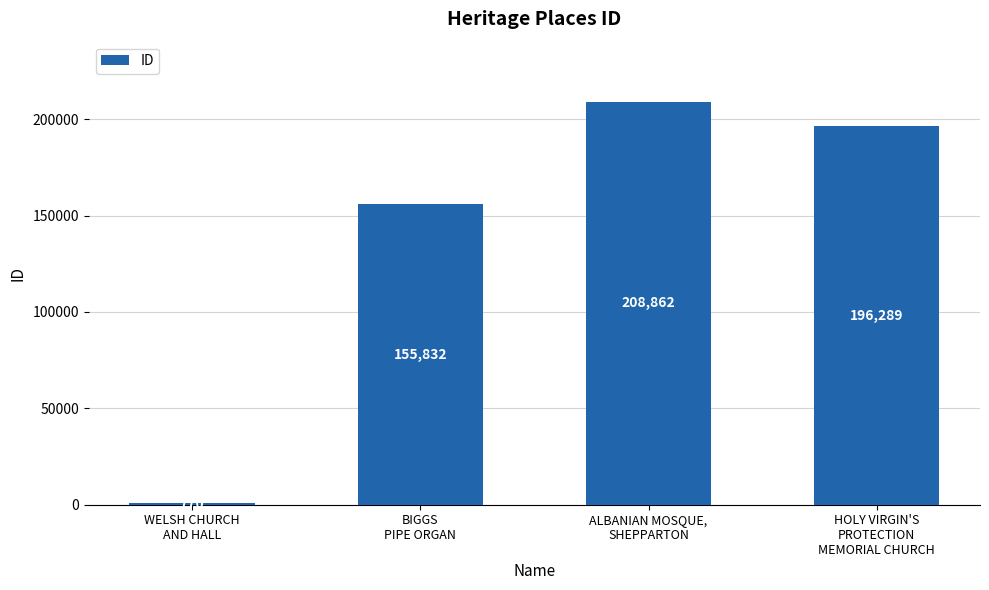

What is the average value?

140438